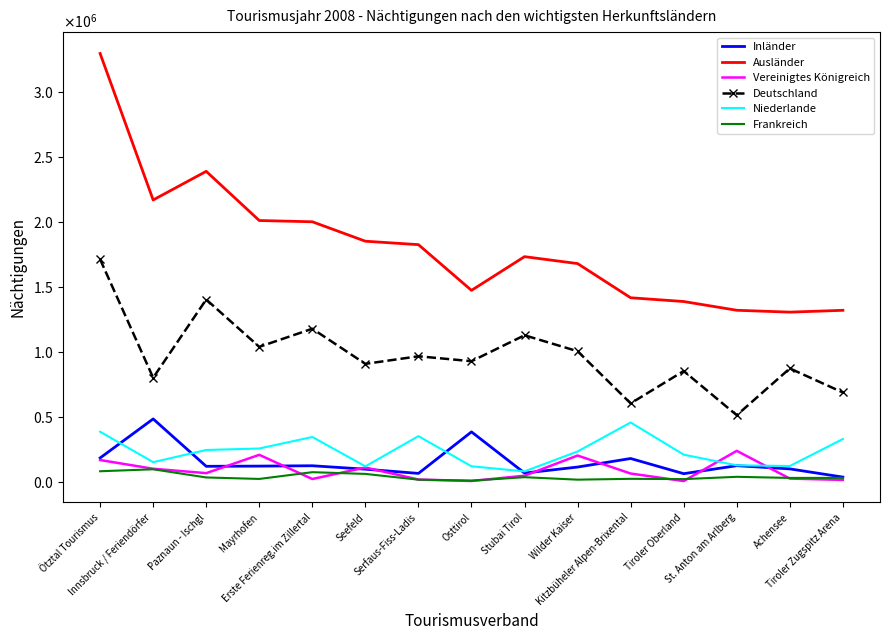

True or false: Deutschland has more than 0 points higher than both neighbors.

True